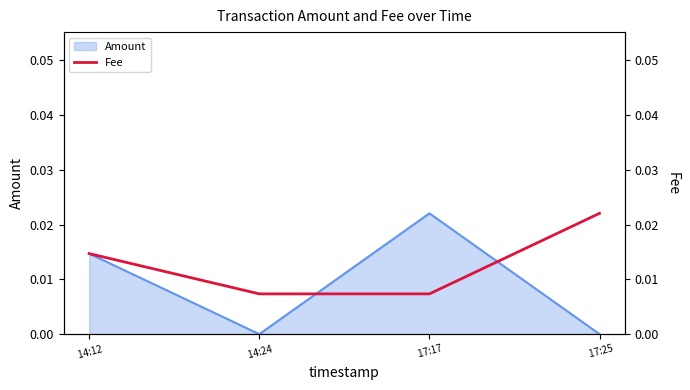

Which category has the lowest value across all series?

 14:24